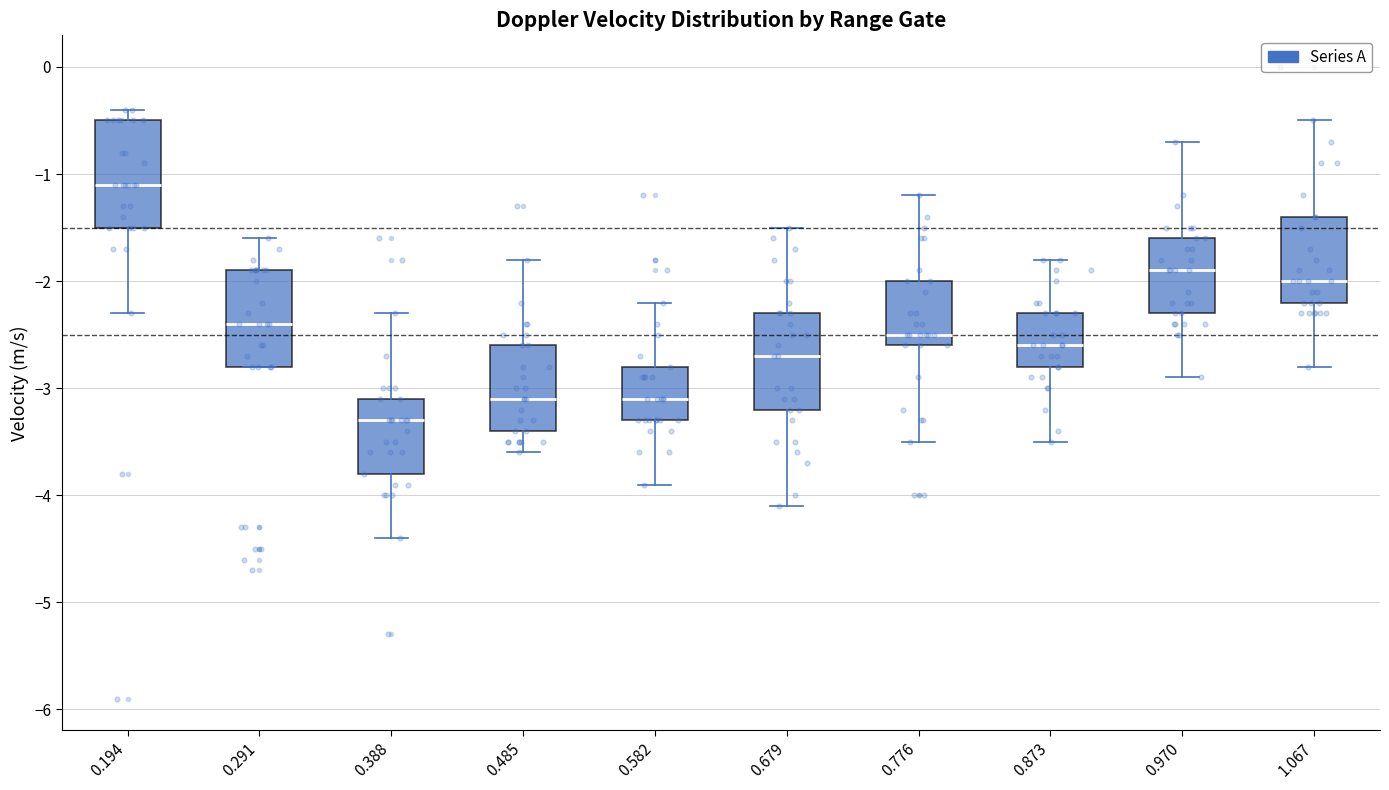

Reading left to right, transcribe this box plot: for each box, give where its median line is, the range the box spans, and where its two whiskers end, as read against the y-axis. The values are not printed on the chart, so give them approximately, as read against the axis.

0.194: median -1.1, box -1.5 to -0.5, whiskers -2.3 to -0.4
0.291: median -2.4, box -2.8 to -1.9, whiskers -2.8 to -1.6
0.388: median -3.3, box -3.8 to -3.1, whiskers -4.4 to -2.3
0.485: median -3.1, box -3.4 to -2.6, whiskers -3.6 to -1.8
0.582: median -3.1, box -3.3 to -2.8, whiskers -3.9 to -2.2
0.679: median -2.7, box -3.2 to -2.3, whiskers -4.1 to -1.5
0.776: median -2.5, box -2.6 to -2.0, whiskers -3.5 to -1.2
0.873: median -2.6, box -2.8 to -2.3, whiskers -3.5 to -1.8
0.970: median -1.9, box -2.3 to -1.6, whiskers -2.9 to -0.7
1.067: median -2.0, box -2.2 to -1.4, whiskers -2.8 to -0.5